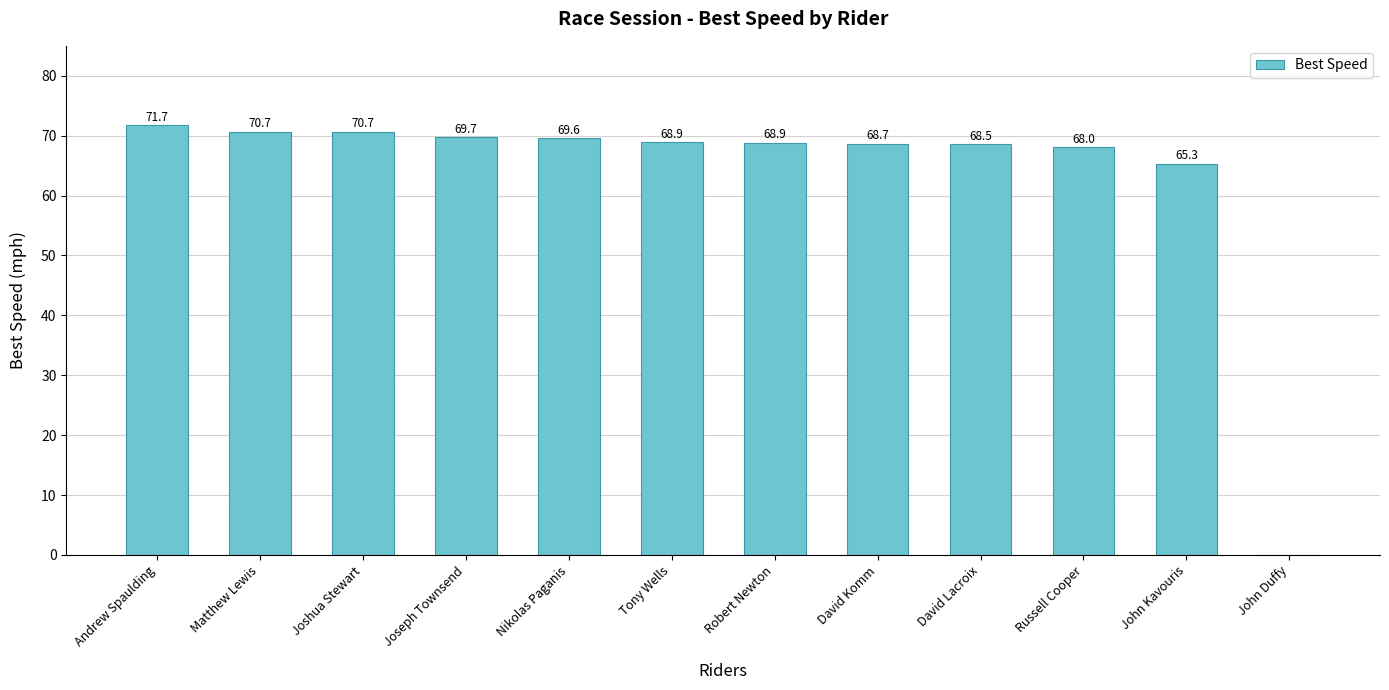

Between Russell Cooper and Andrew Spaulding, which is larger?

Andrew Spaulding